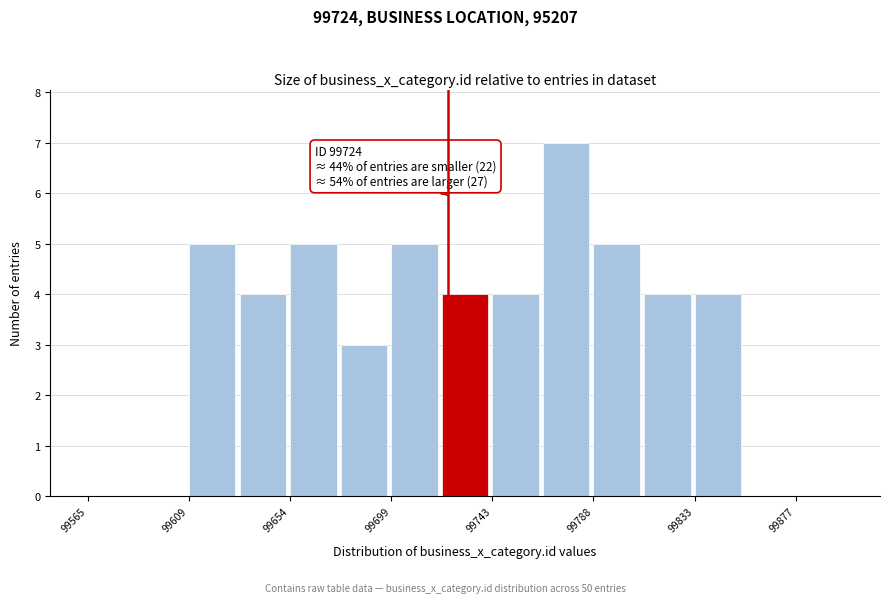

Which range on the x-axis has the tallest bar?

99765 to 99790